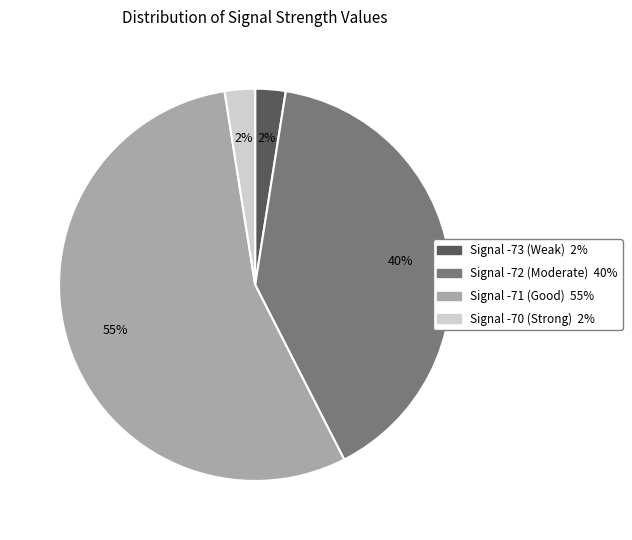

To the nearest percent, what is the average slice percentage?

25%